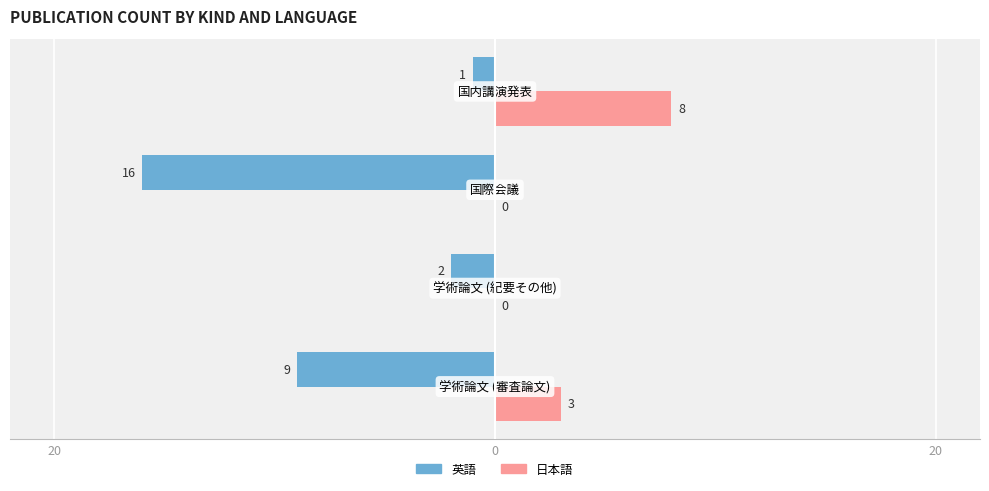

What are all the series names shown in the legend?

英語, 日本語